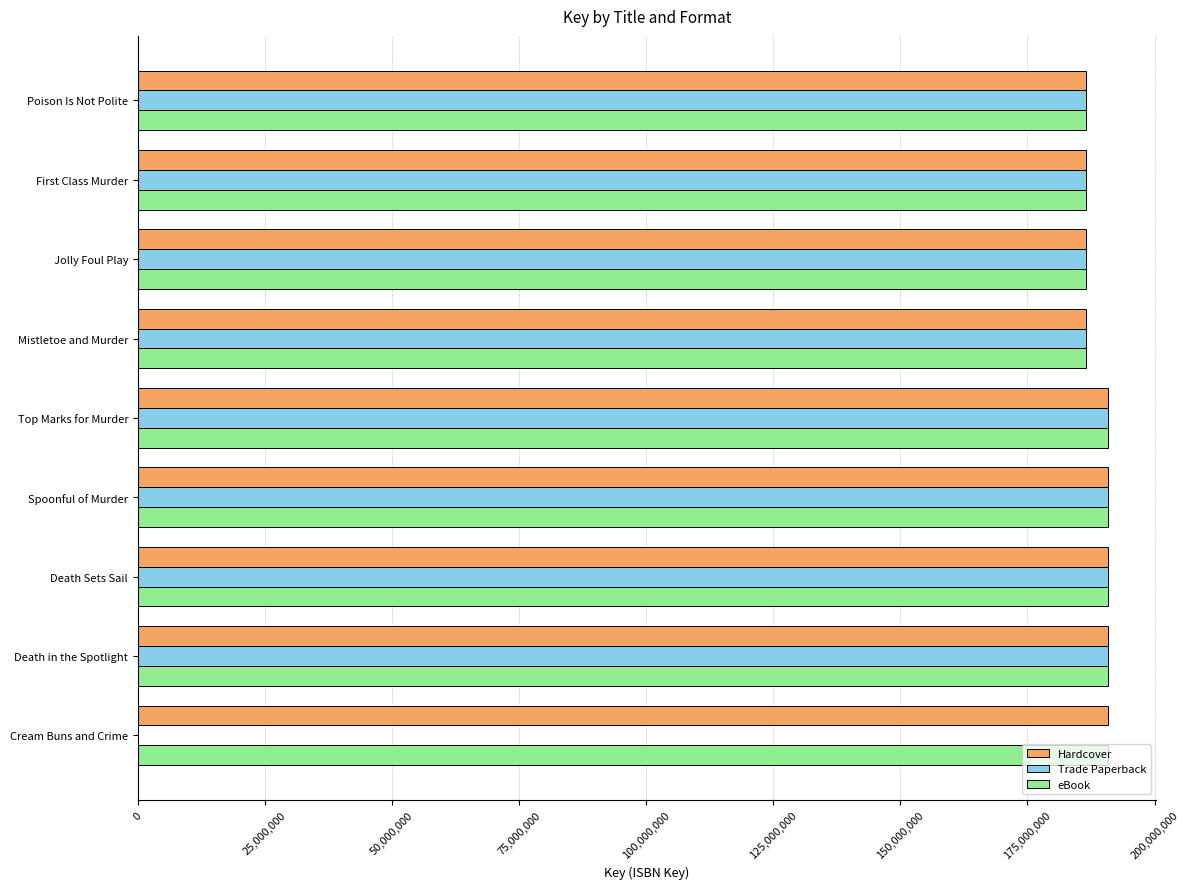

What is the total value across all series at Mistletoe and Murder?

559479528